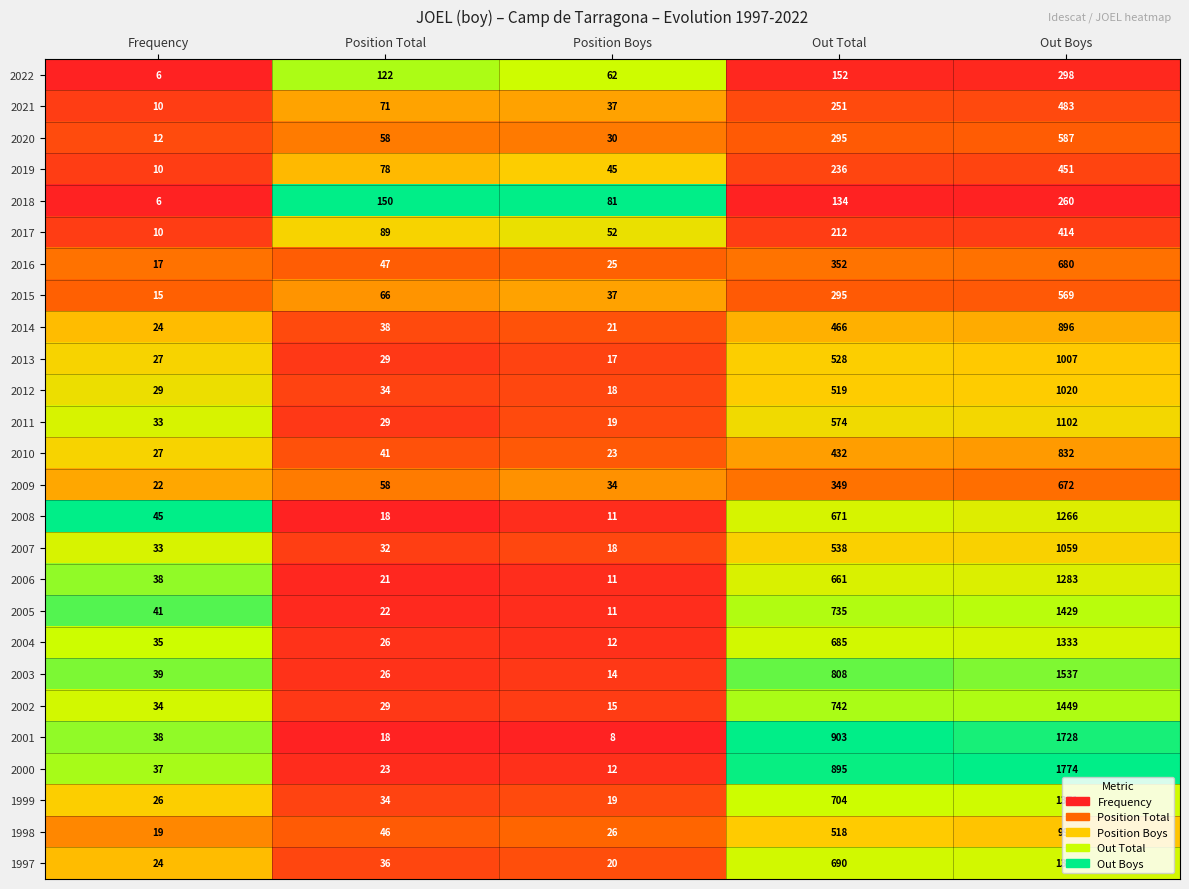

The value of 2001 at Frequency is 38. True or false?

True